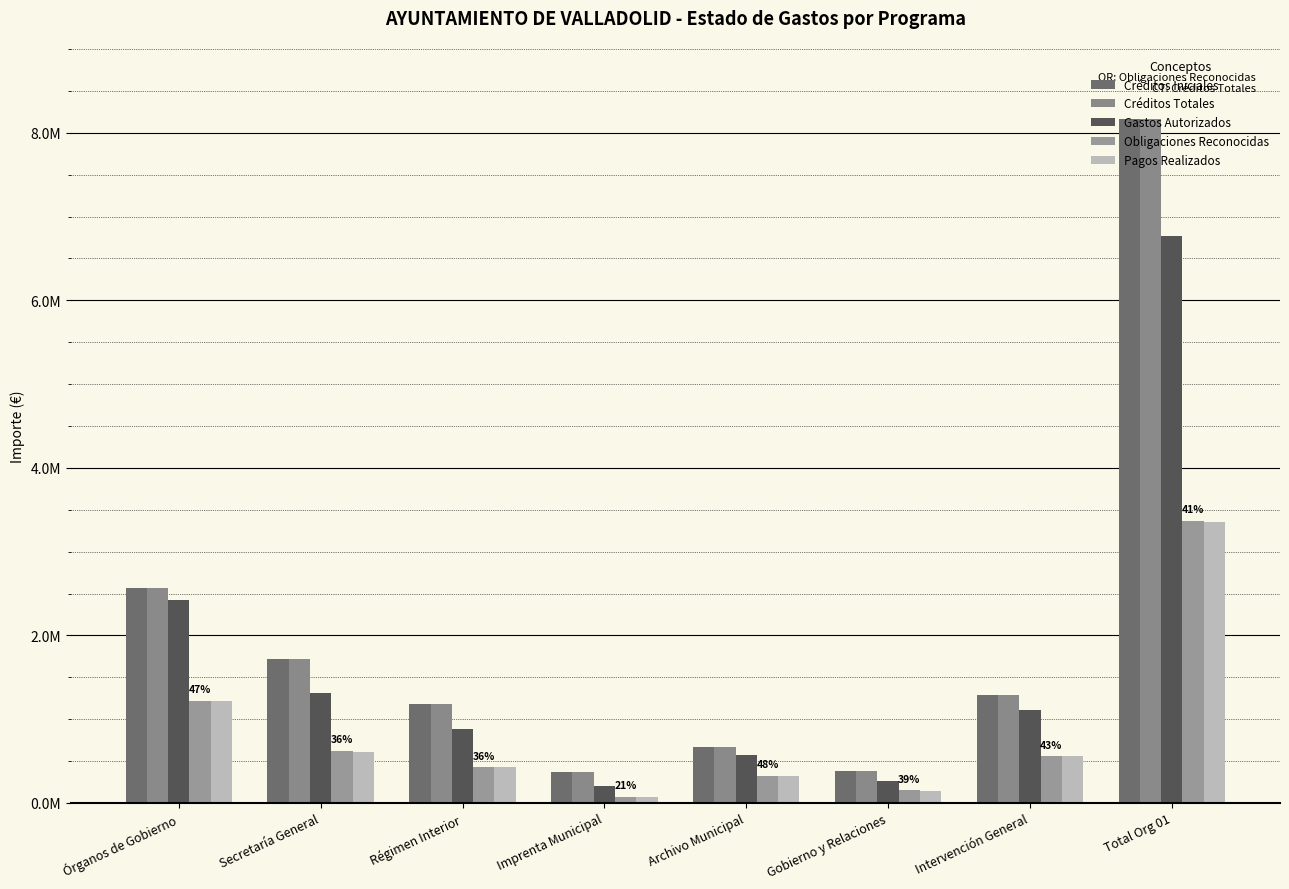

Are the bars horizontal?

No